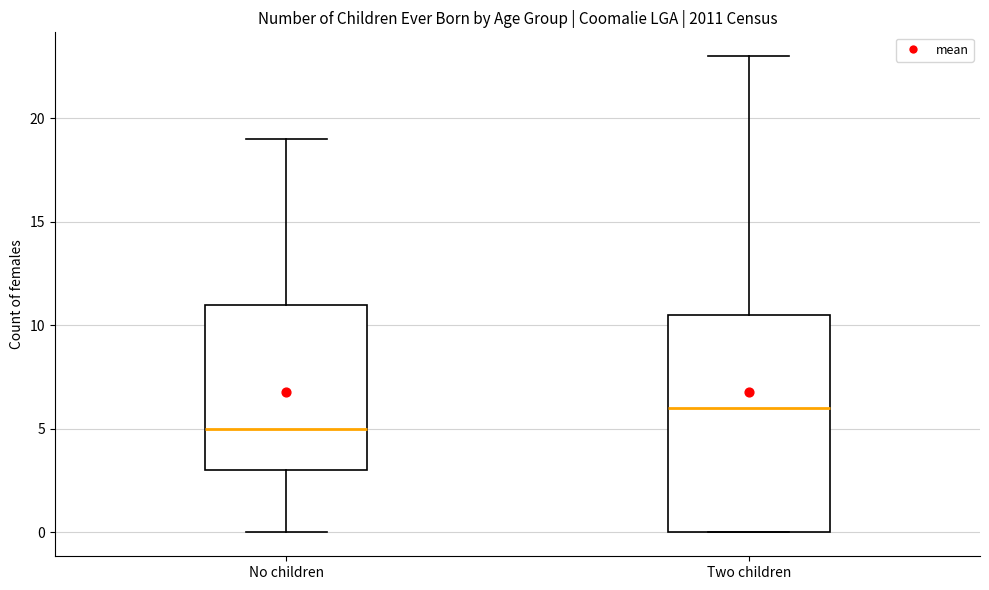

Which box's median line is the highest?

Two children